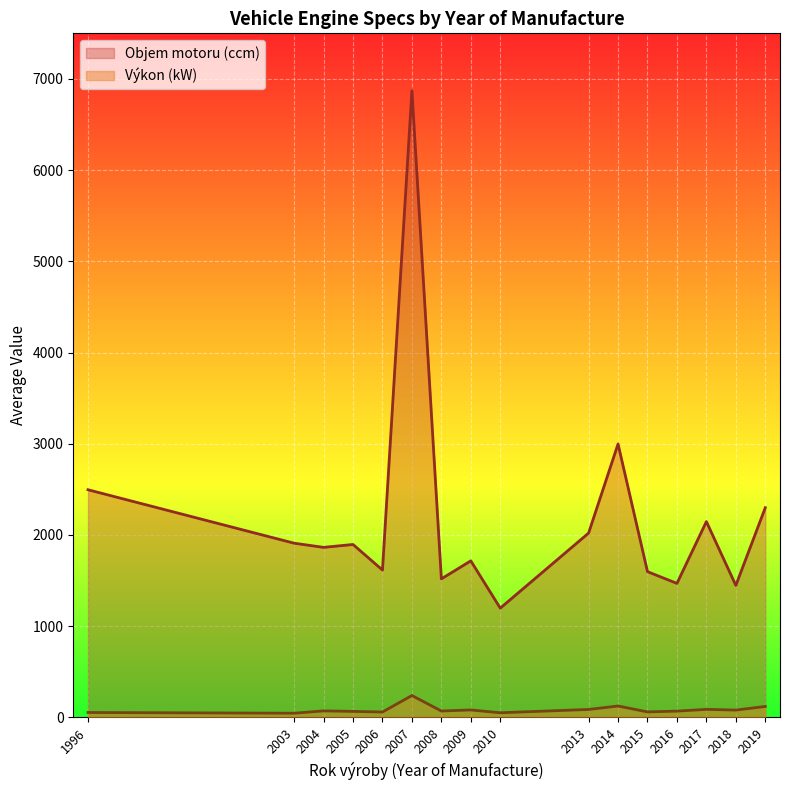

What is the total value across all series at 2016?

1538.3